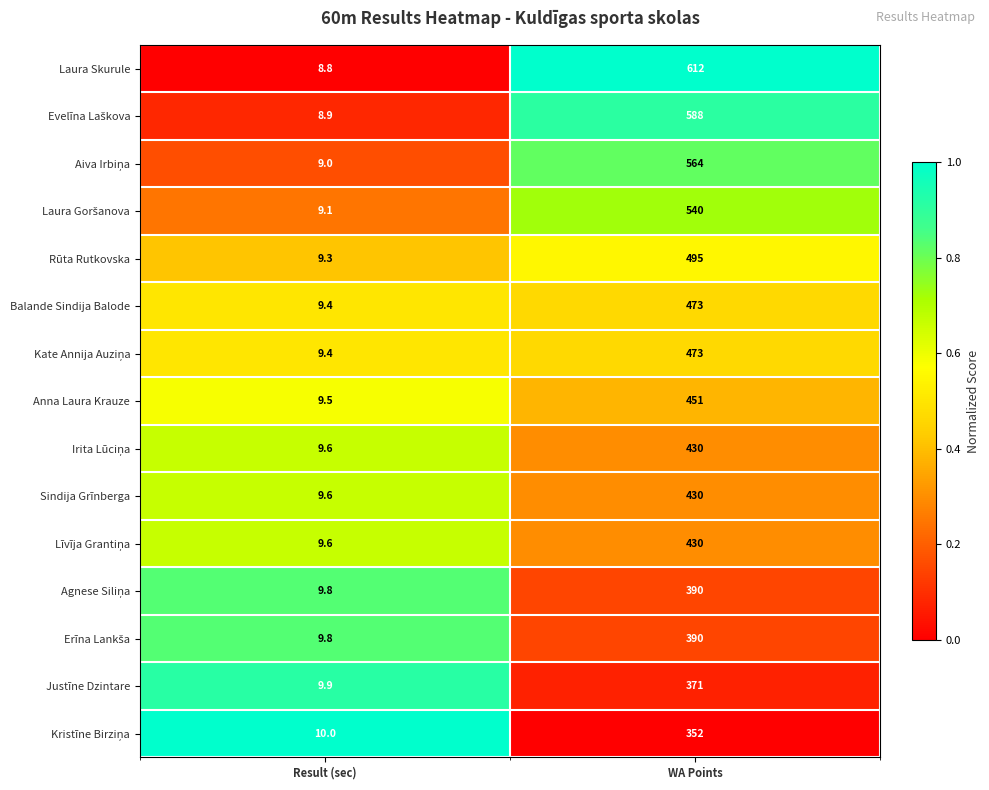

Which series has the largest total across all categories?

Laura Skurule